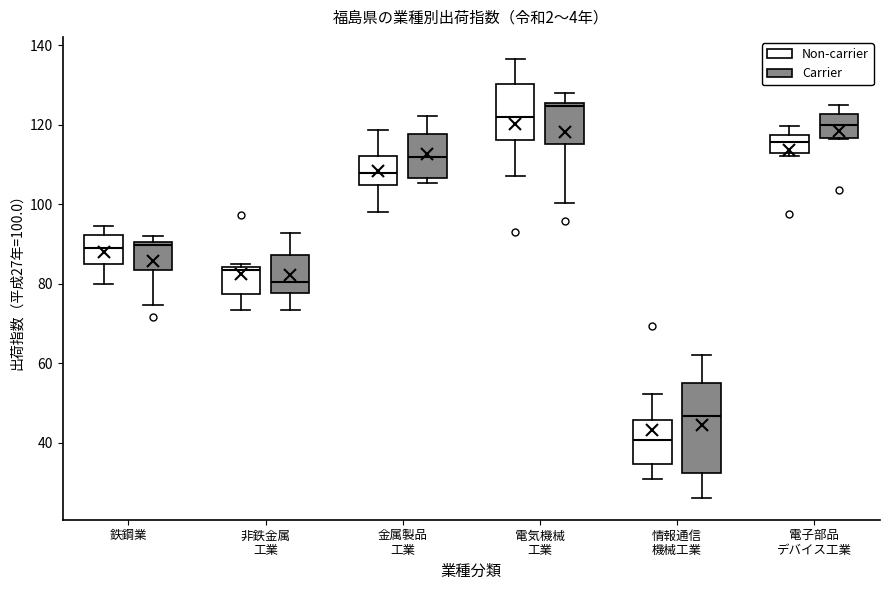

Where does the median line of the box for 電気機械 工業 (Non-carrier) sit on the y-axis? The values are not printed on the chart, so give them approximately, as read against the axis.

122